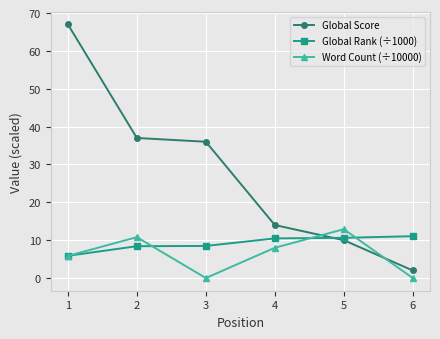

What is the lowest value of the Global Rank (÷1000) series?

5.9